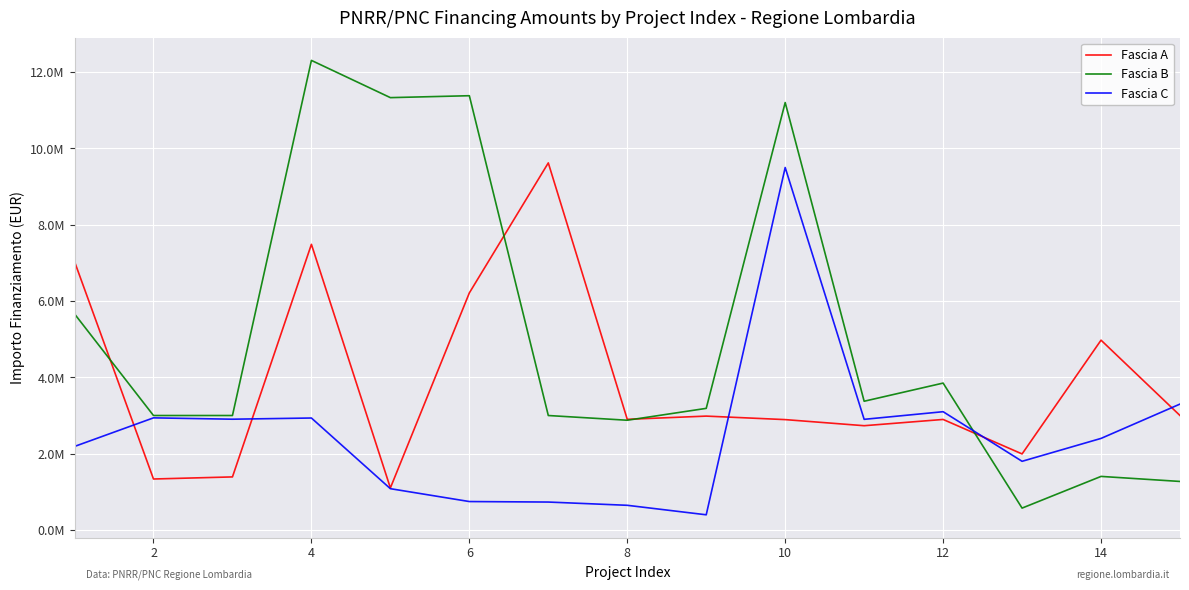

Reading left to right, what are all the values shown in this chart?

Fascia A: 7034293.1	1336129.4	1390962.2	7486474.7	1101561.4	6213409.9	9620791.7	2900091.6	2984631.2	2892835.8	2732955.6	2896925.9	1993067.4	4974817.5	3000000.0
Fascia B: 5663088.0	3000000.0	3000000.0	12307340.0	11331420.0	11381690.2	3000000.0	2876300.0	3187500.0	11203004.4	3374138.3	3849965.4	573440.0	1404237.1	1272000.9
Fascia C: 2189300.0	2938730.0	2903444.3	2934600.0	1082334.2	745317.4	732110.4	646797.4	398100.0	9500000.0	2900000.0	3100000.0	1800000.0	2400000.0	3300000.0